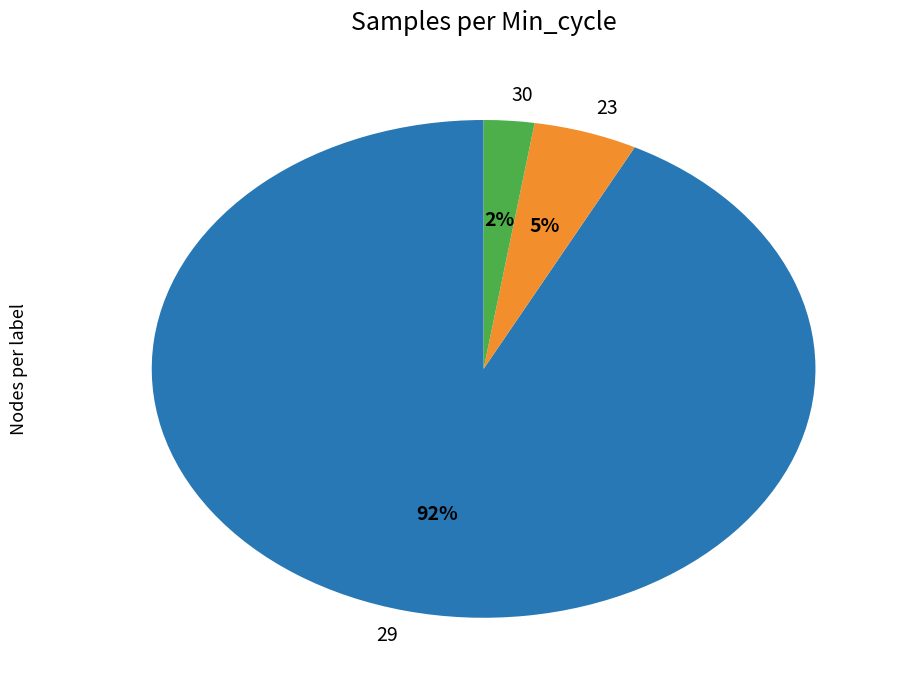

How many slices are in this pie chart?

3